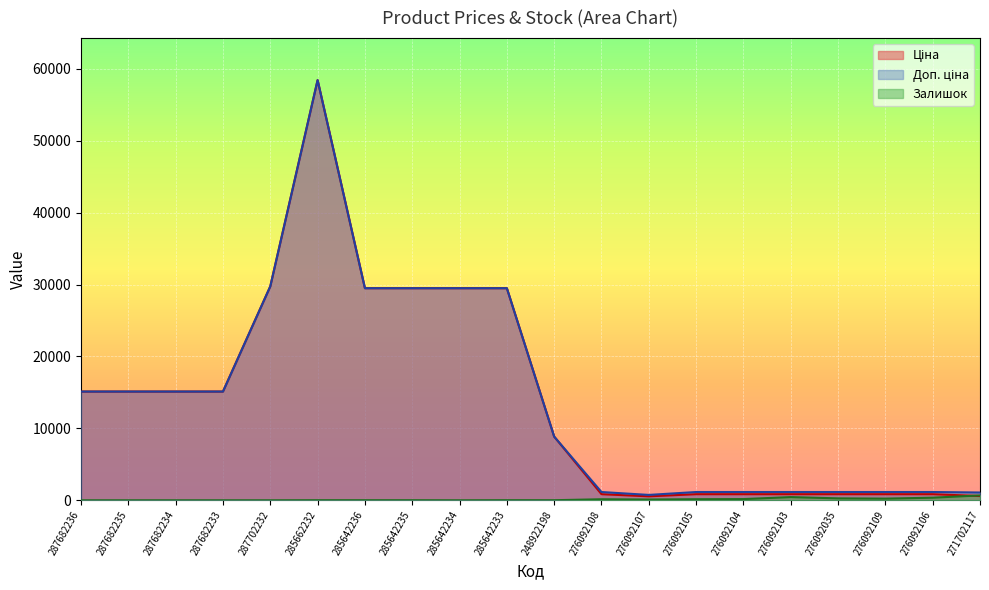

What position from the right is 287702232?

16